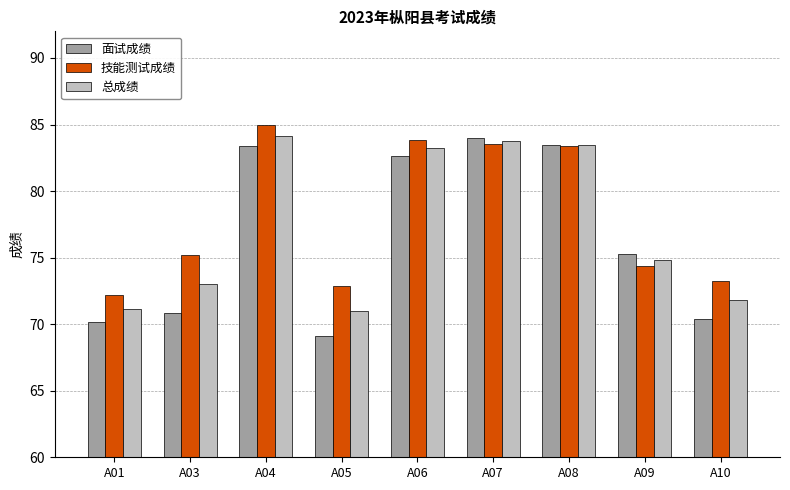

Rank the series by their average value, from lowest to highest.

面试成绩, 总成绩, 技能测试成绩